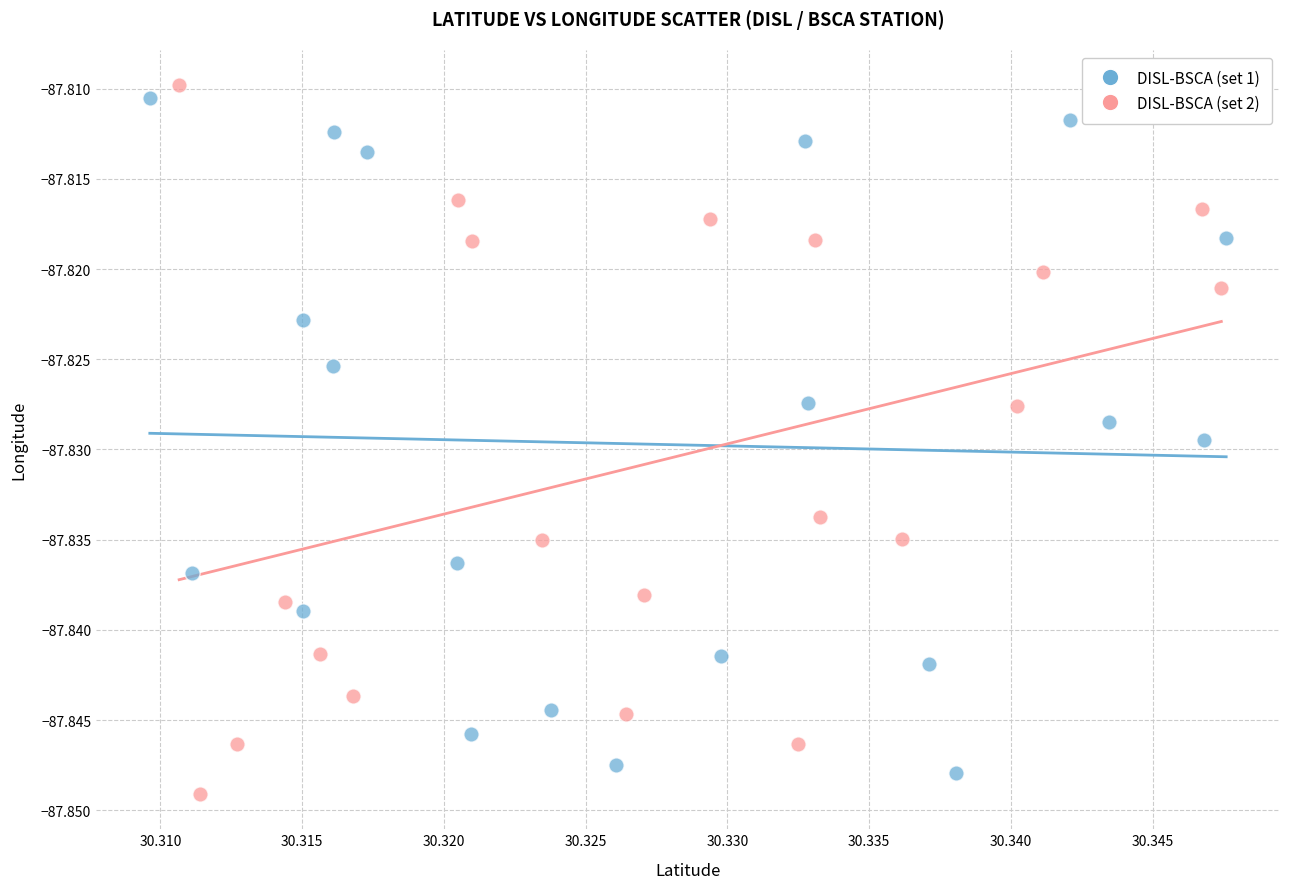

Which series has the largest Y range (max minus min)?

DISL-BSCA (set 2)